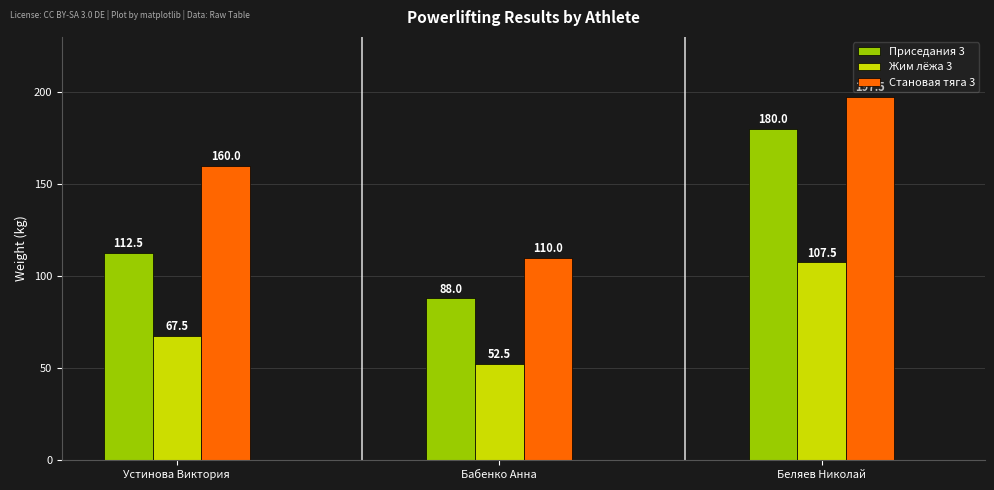

What are all the series names shown in the legend?

Приседания 3, Жим лёжа 3, Становая тяга 3